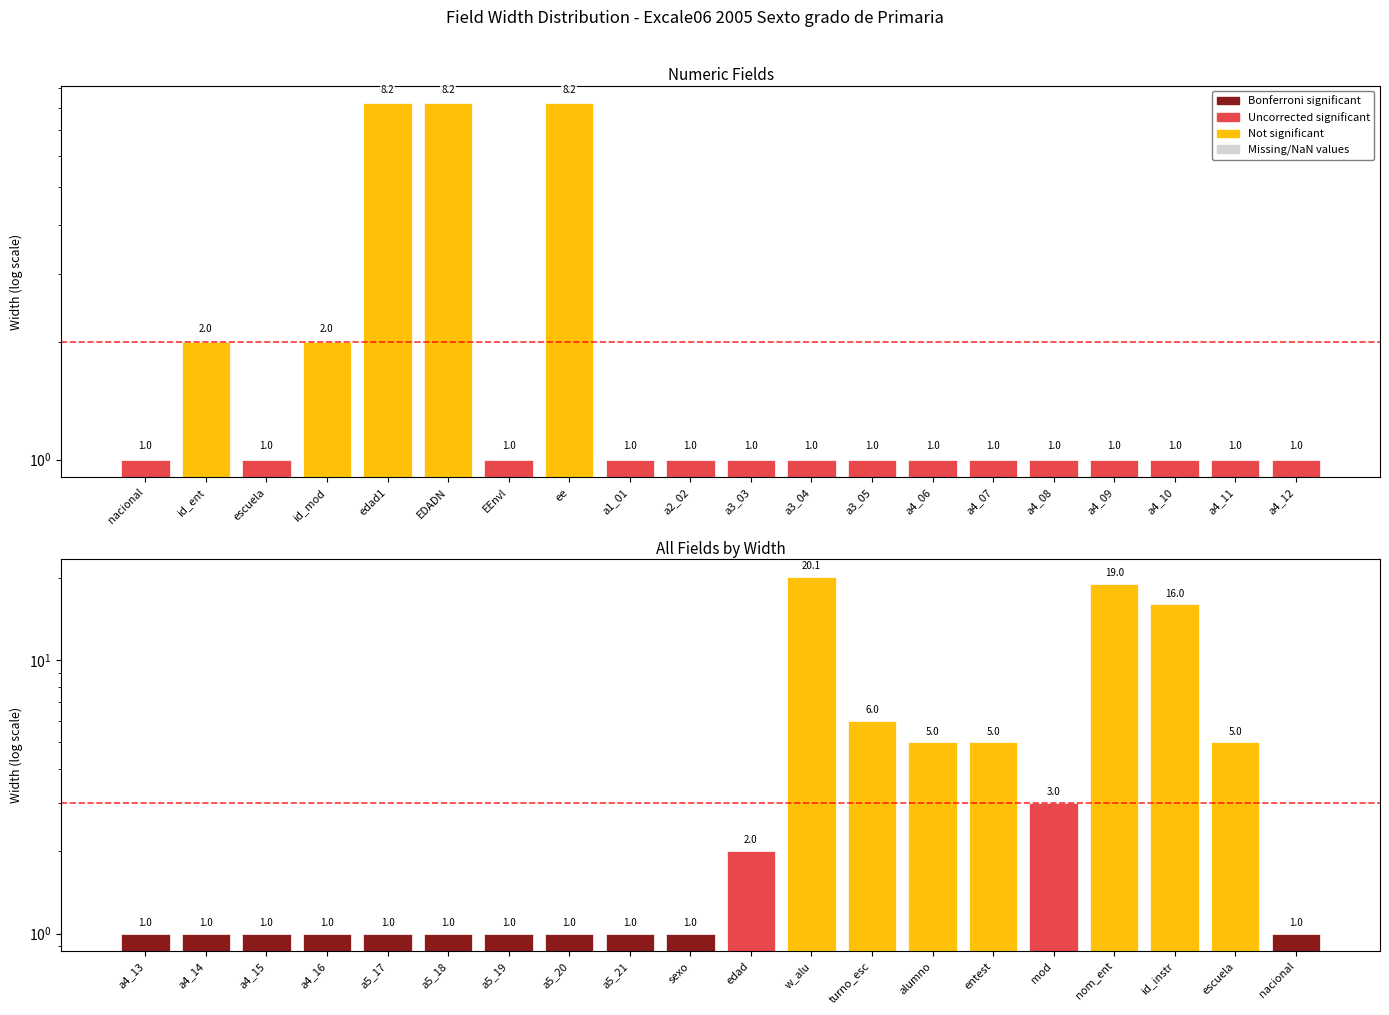

How many values exceed 1?

9